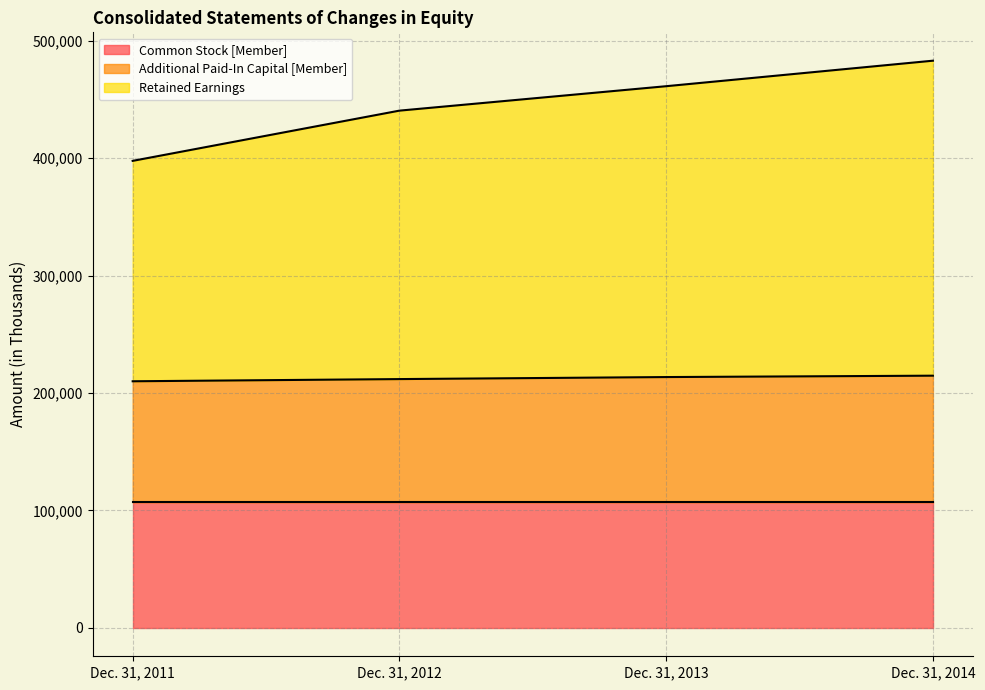

Between Dec. 31, 2013 and Dec. 31, 2014, which series saw the biggest shift?

Retained Earnings